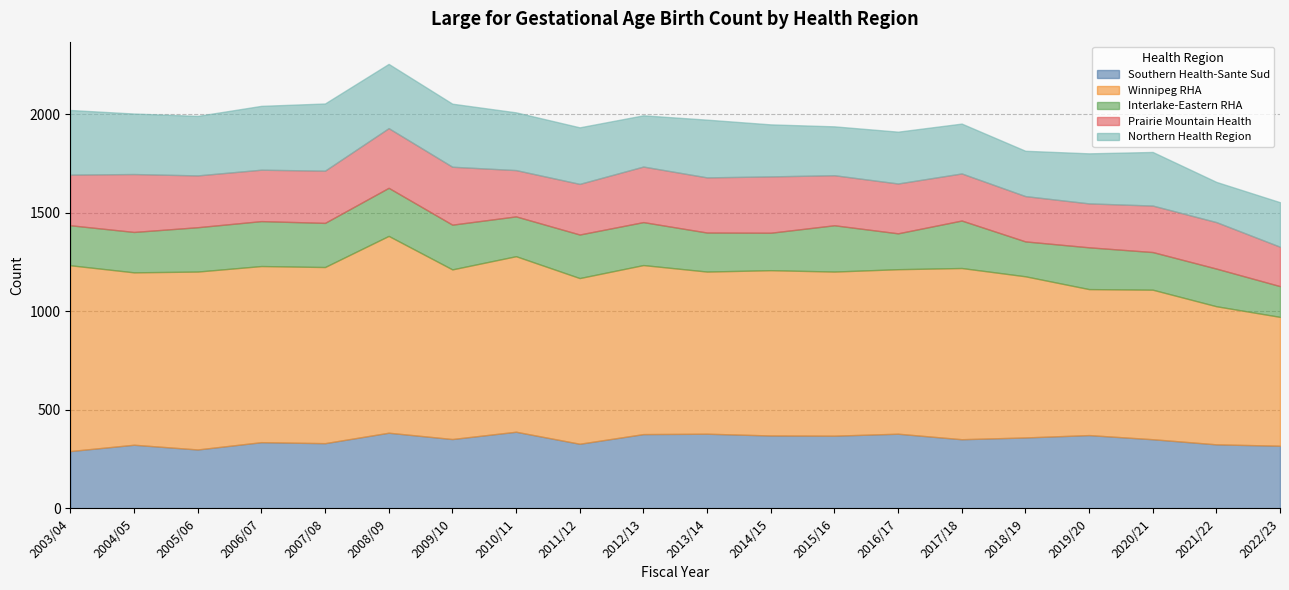

The value of Prairie Mountain Health at 2011/12 is 257. True or false?

True